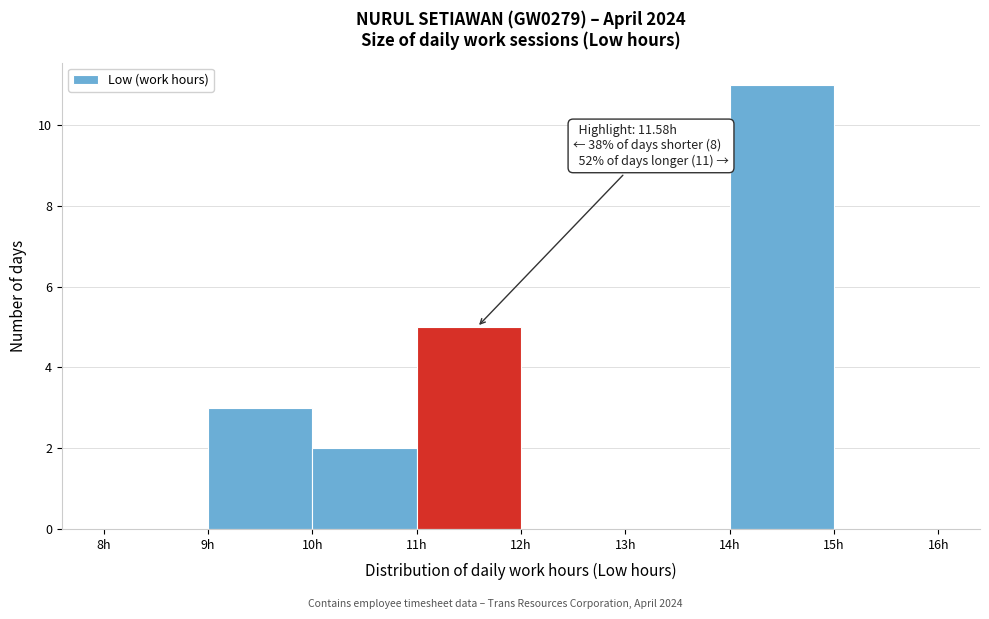

Over which range of the x-axis is the bar tallest?

14 to 15